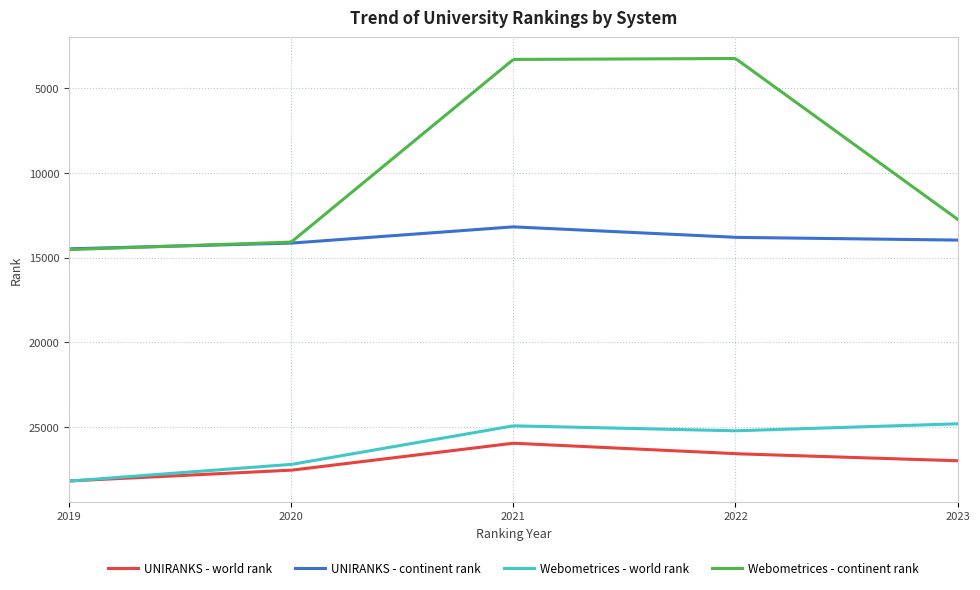

What is the maximum value shown in the chart?

28181.0